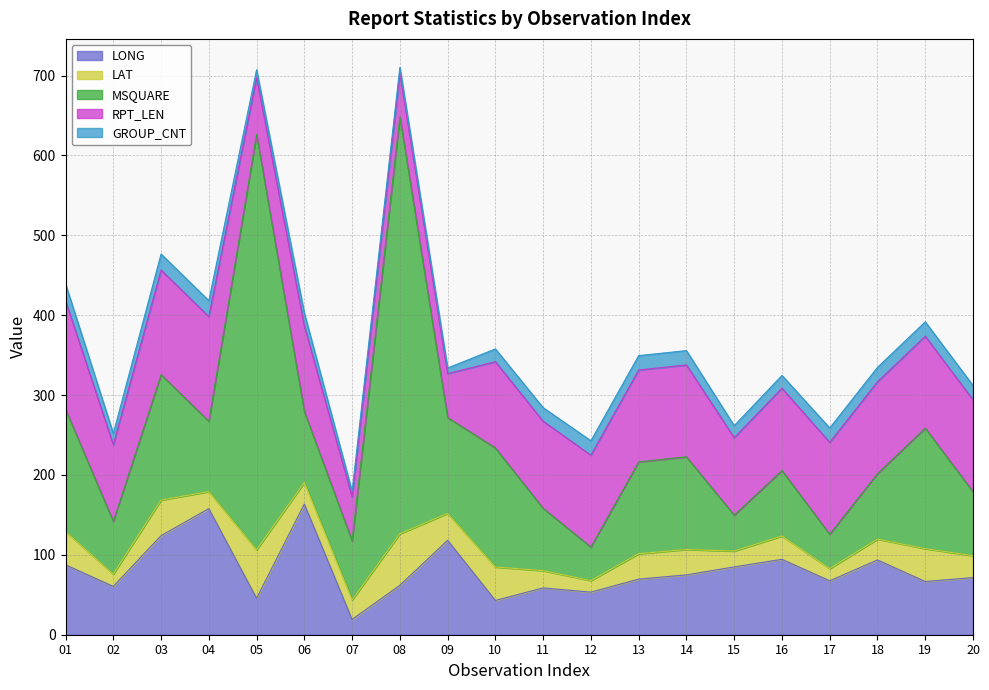

List the series in order of their peak value, highest first.

MSQUARE, LONG, RPT_LEN, LAT, GROUP_CNT